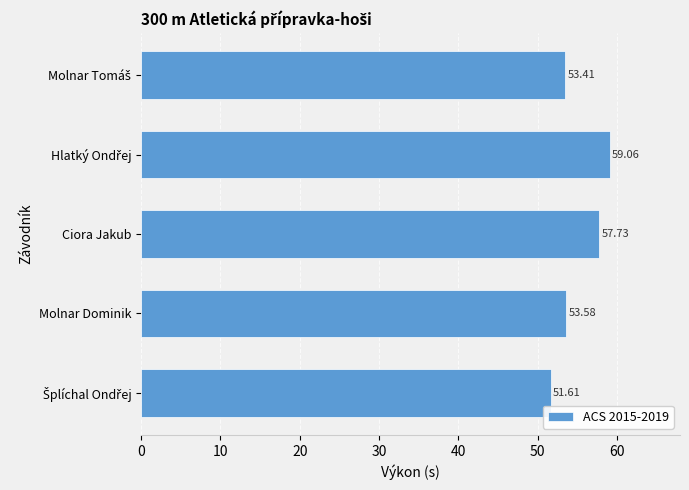

What is the maximum value shown in the chart?

59.1